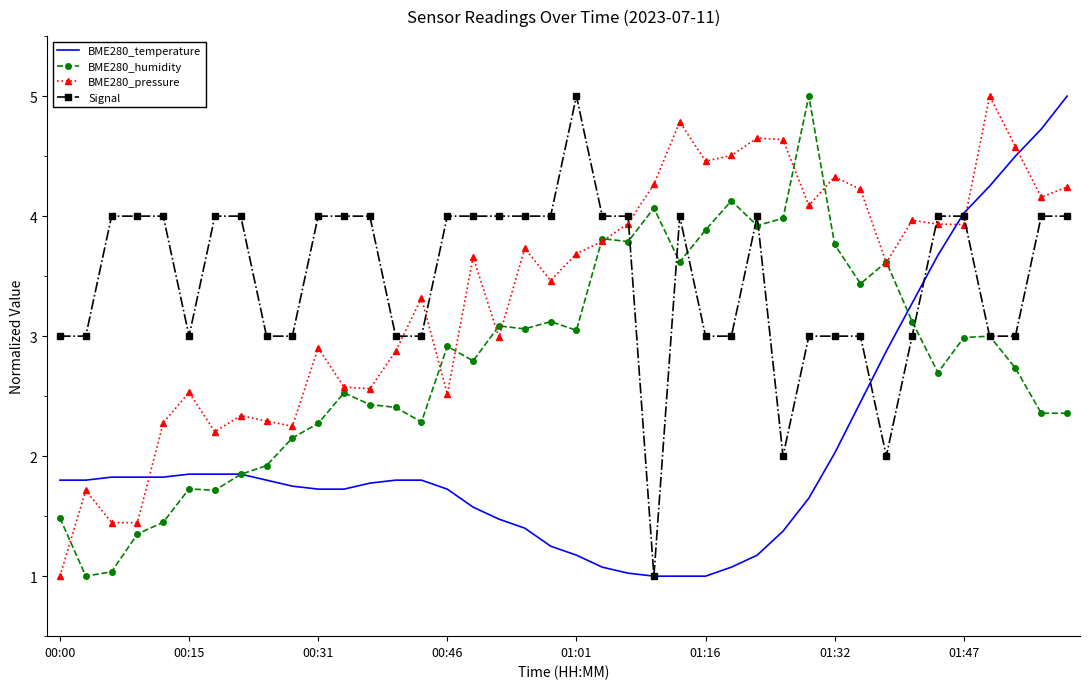

Which series ends up on top after the final intersection of BME280_temperature and BME280_pressure?

BME280_temperature